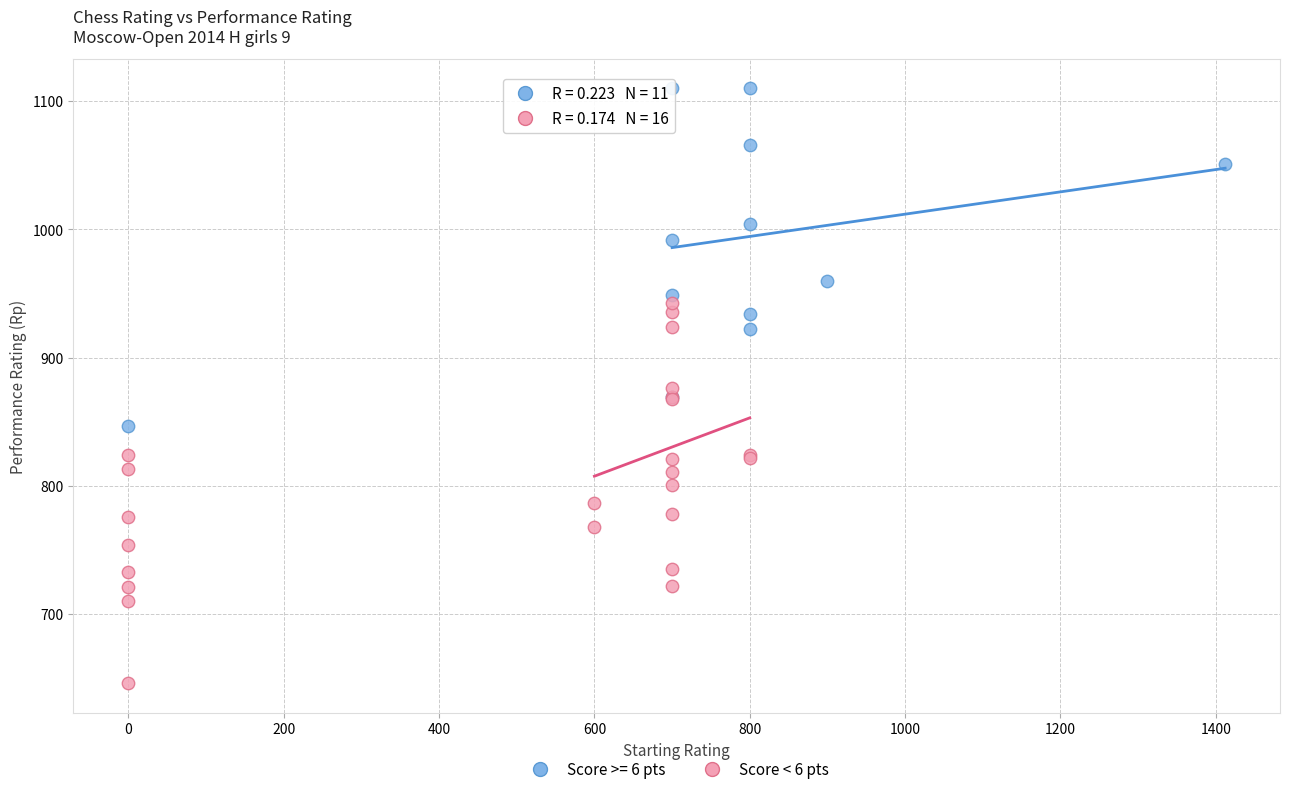

Which series reaches the maximum Y coordinate?

Score >= 6 pts